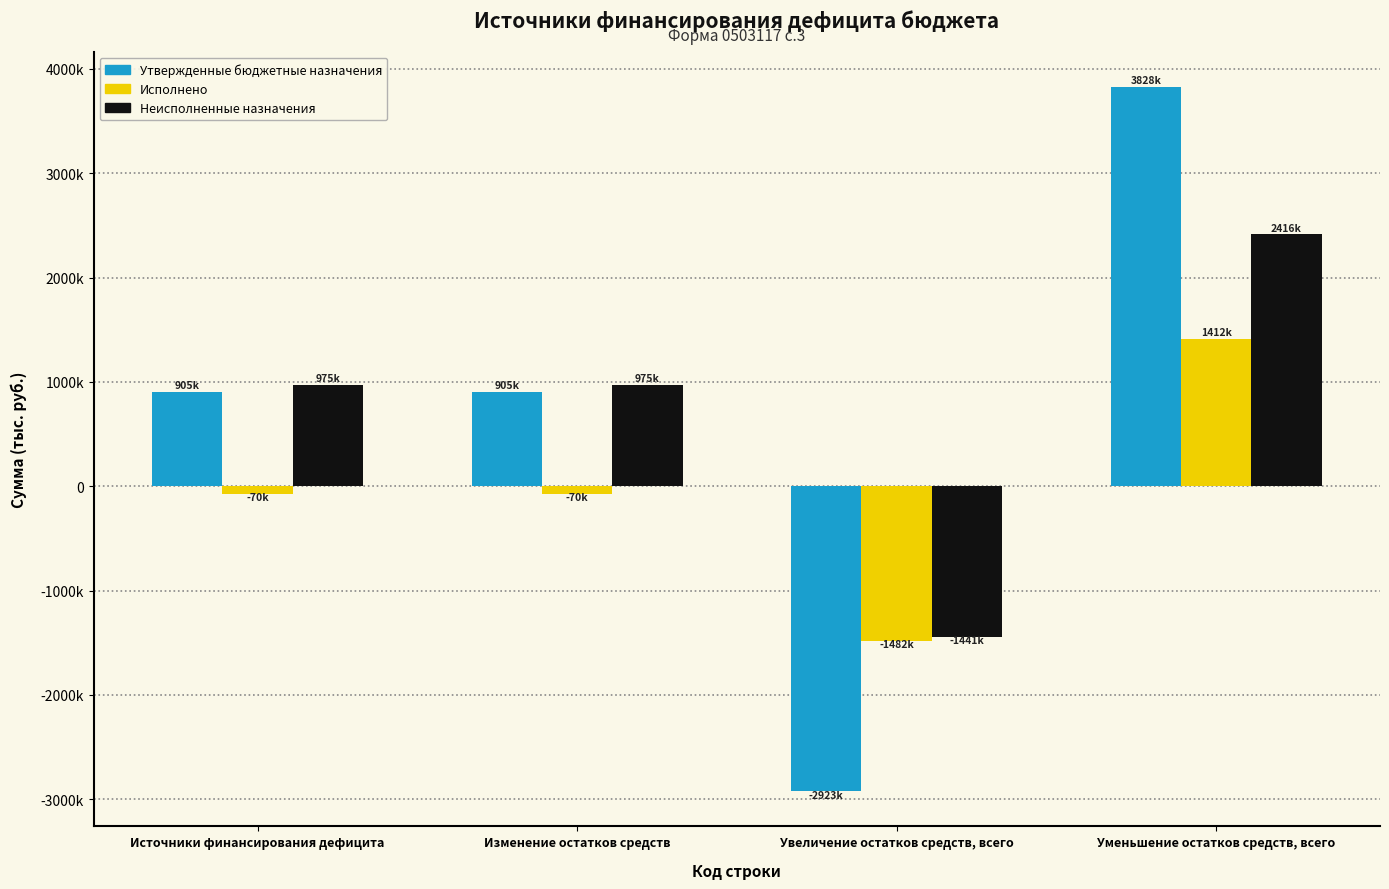

At which category does the chart reach its minimum across all series?

Увеличение остатков средств, всего